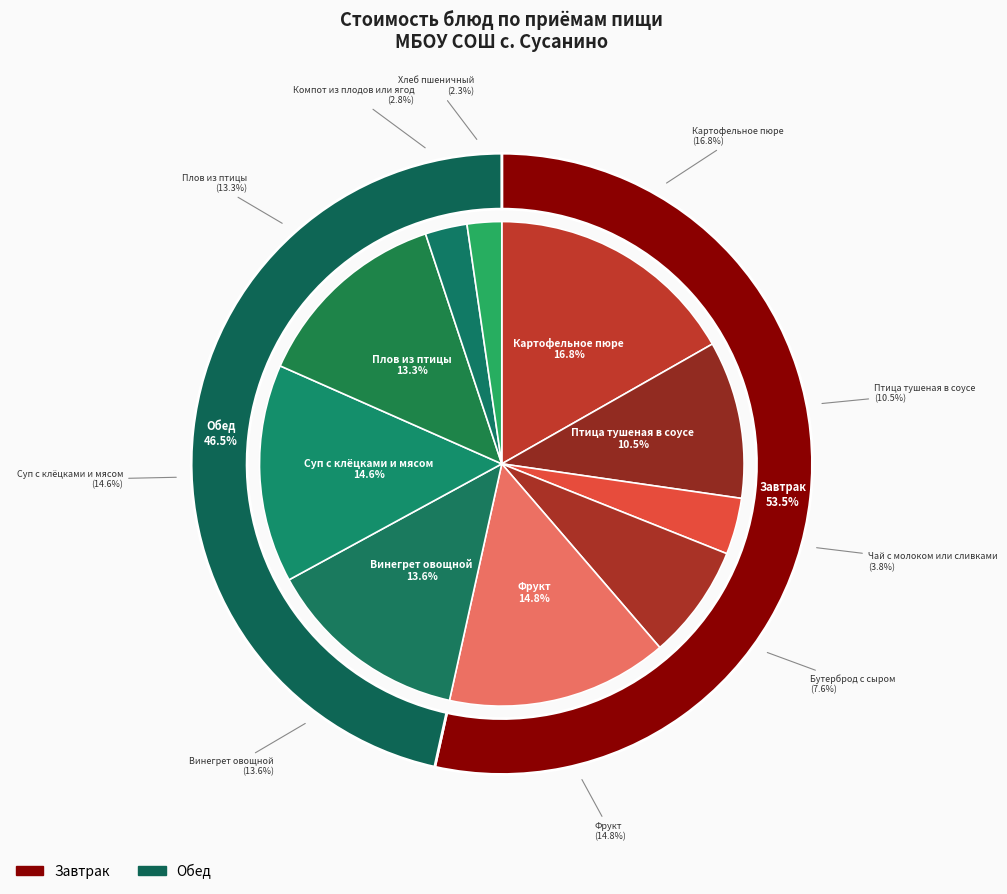

Is there any slice that represents more than half of the pie?

No